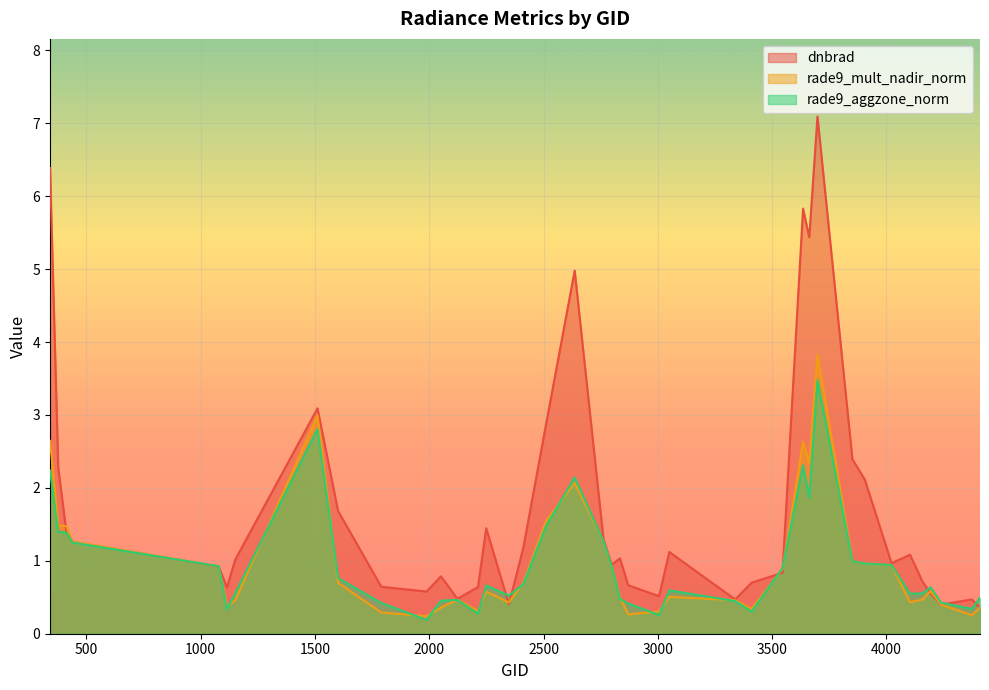

Where does the dnbrad series first go above 1?

341